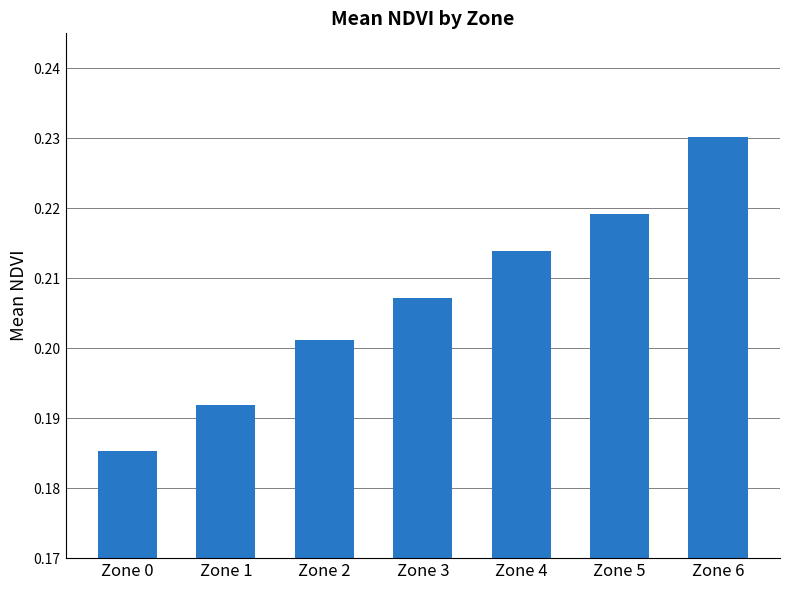

How many values are between 0 and 1?

7